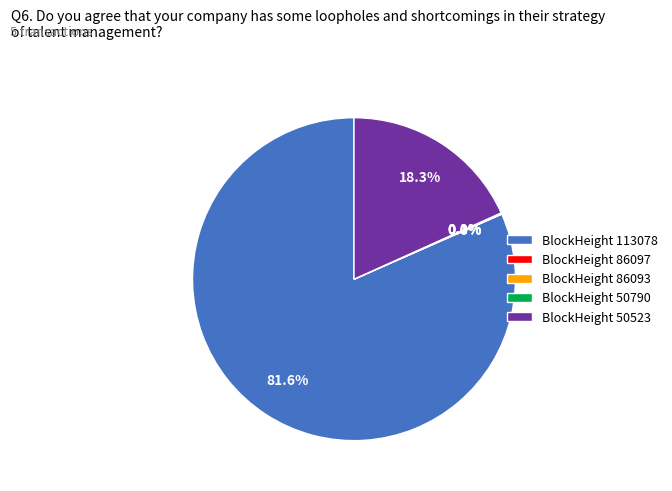

What is the majority slice?

113078